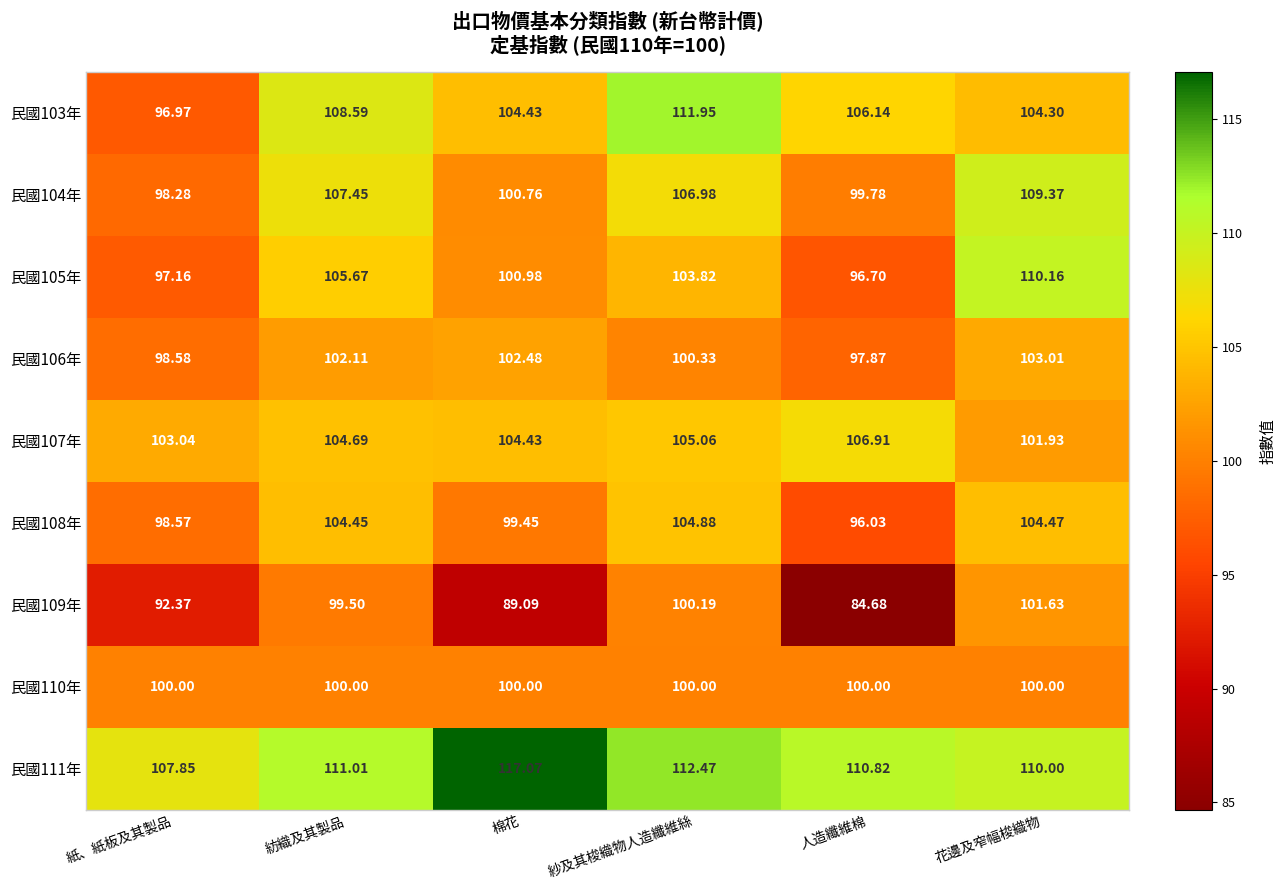

Is the value of 民國106年 at 人造纖維棉 greater than the value of 民國103年 at 紙、紙板及其製品?

Yes